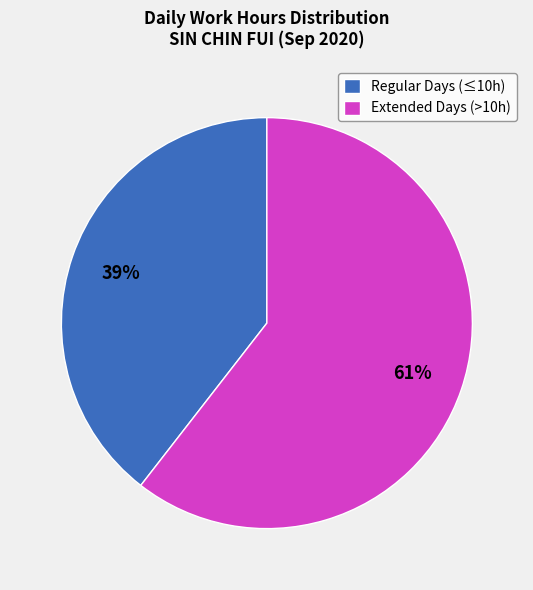

Is the sum of Regular Days (≤10h) and Extended Days (>10h) greater than half?

Yes